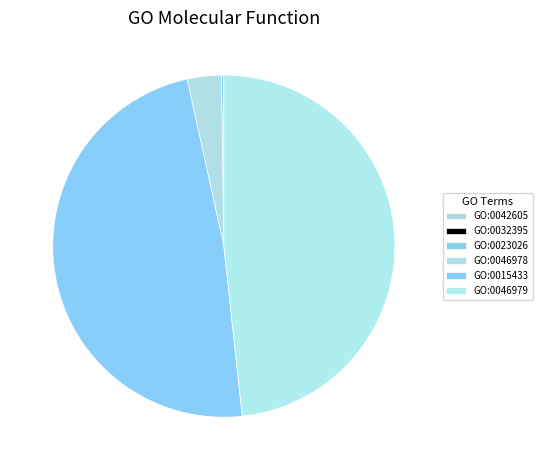

Does any single category account for the majority?

No